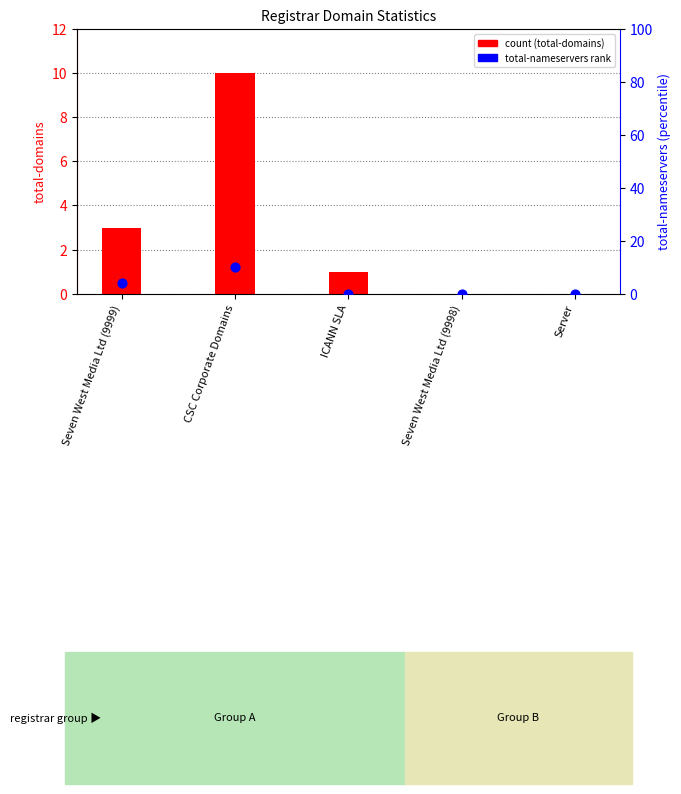

At how many categories does at least one series exceed 4?

1